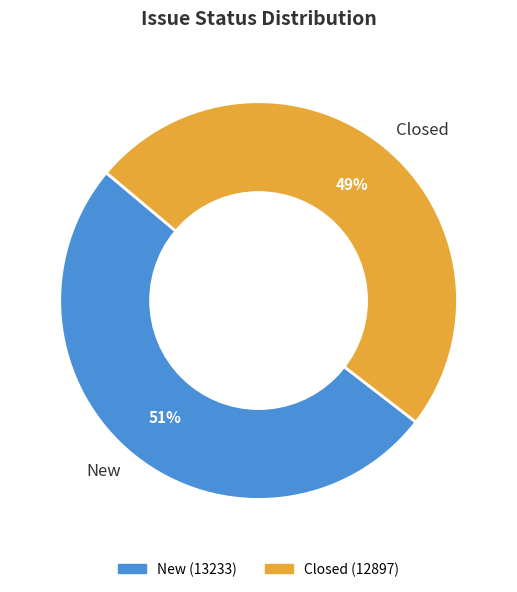

What is the largest slice in the pie chart?

New